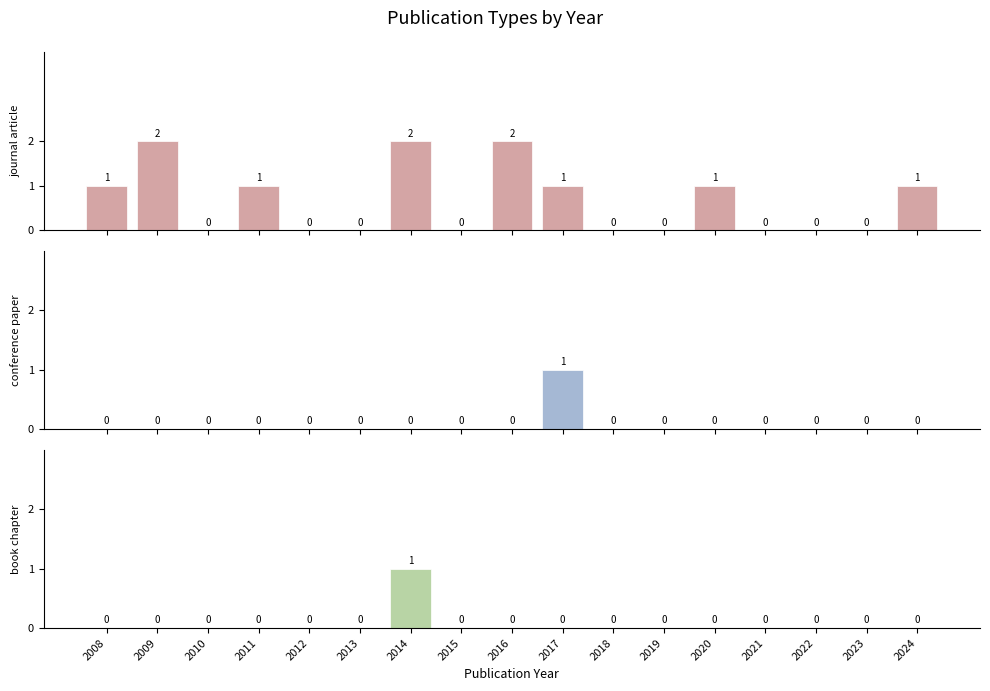

What are all the series names shown in the legend?

journal article, conference paper, book chapter